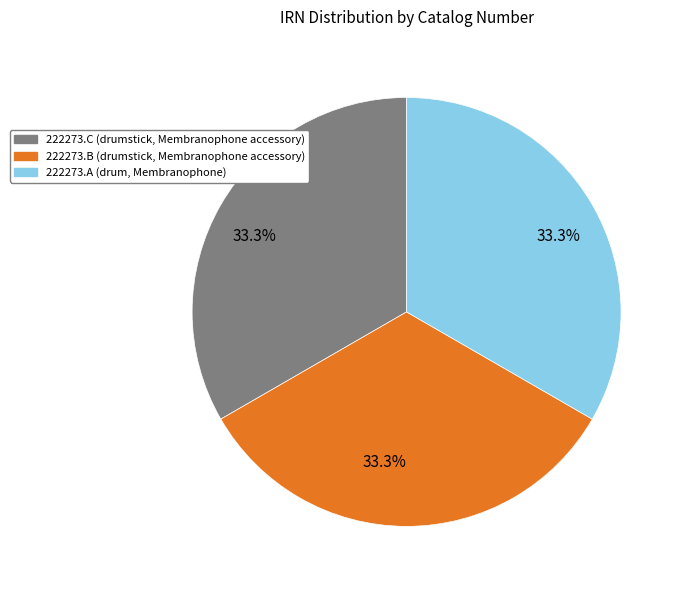

What is the total percentage of 222273.A (drum, Membranophone) and 222273.B (drumstick, Membranophone accessory)?

66.7%